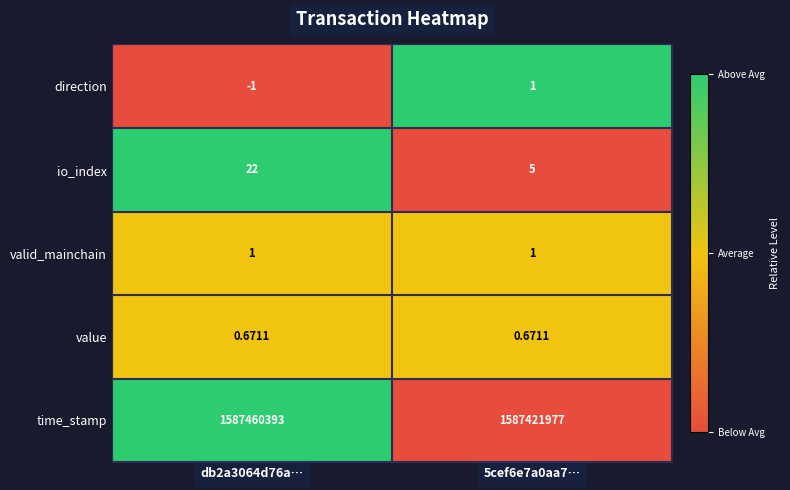

Which series has the largest range (max minus min)?

time_stamp